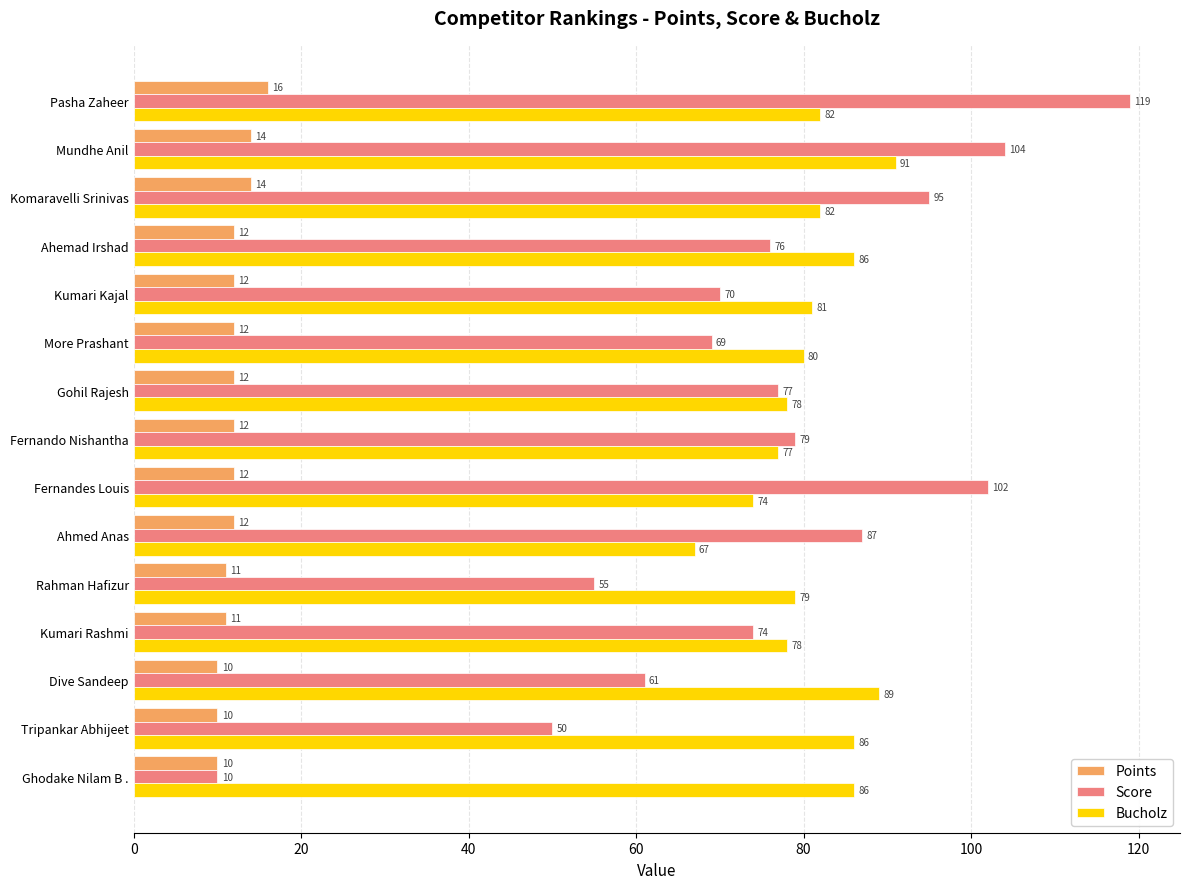

The value of Score at Gohil Rajesh is 77. True or false?

True